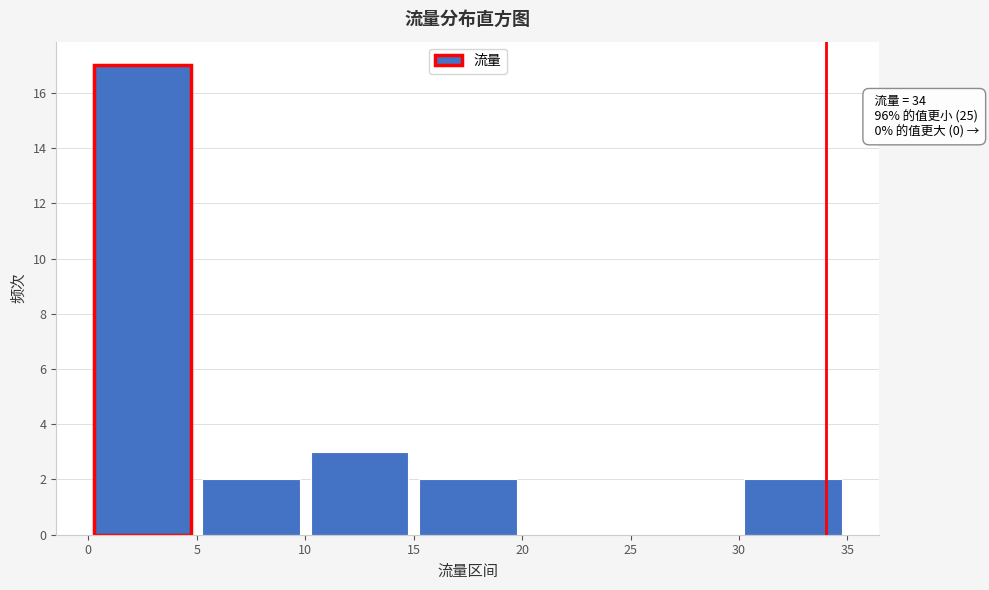

Which range on the x-axis has the tallest bar?

0 to 5